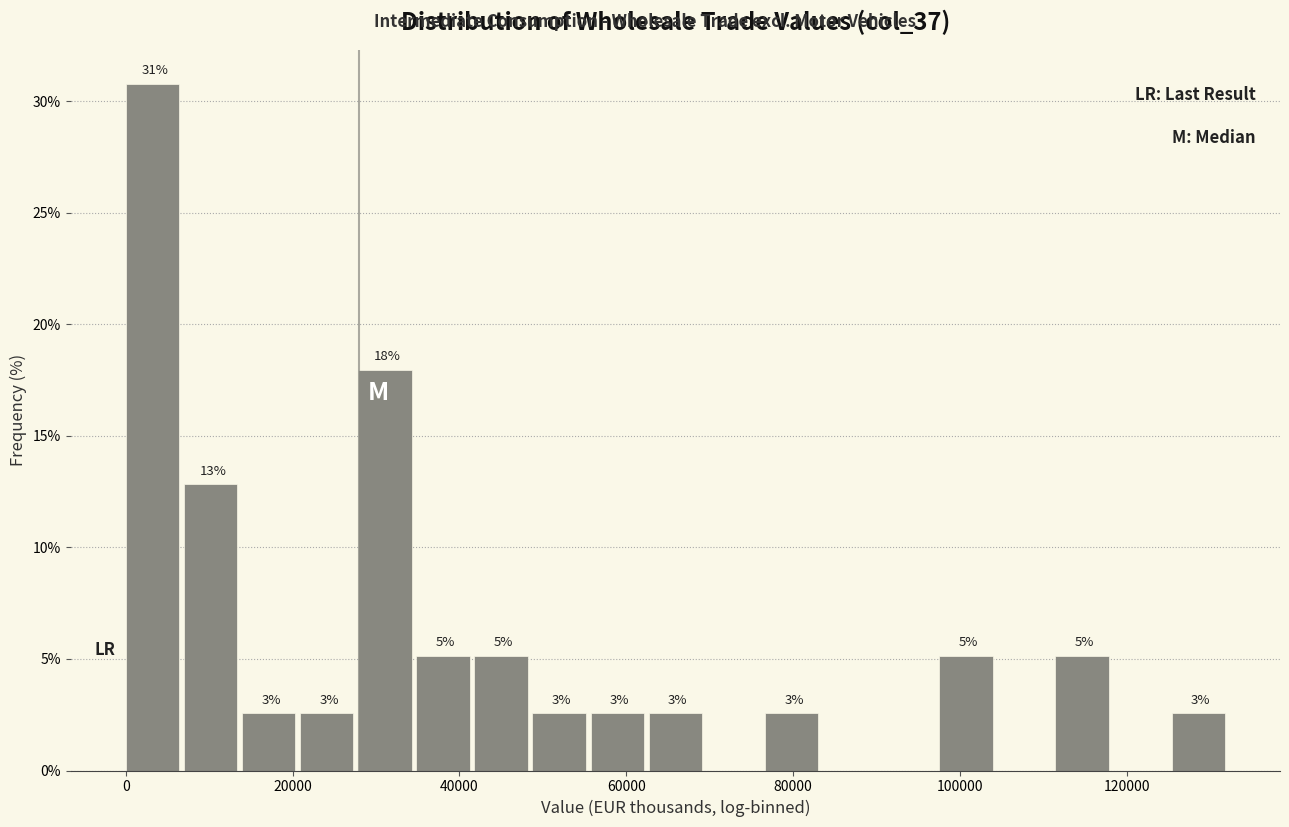

Read against the x-axis, roughly where is the centre of the tallest bar?

4000